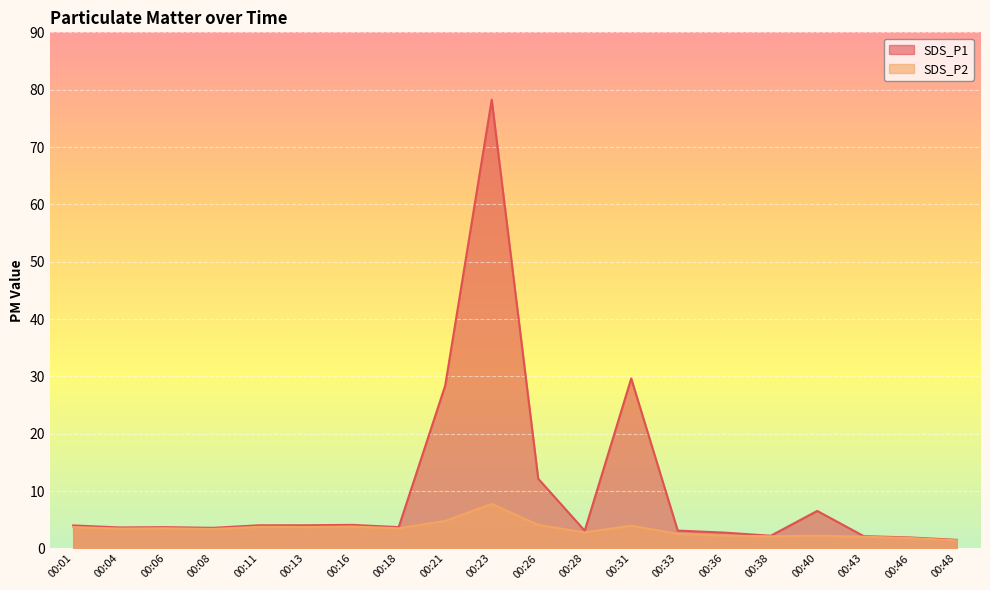

What are all the series names shown in the legend?

SDS_P1, SDS_P2